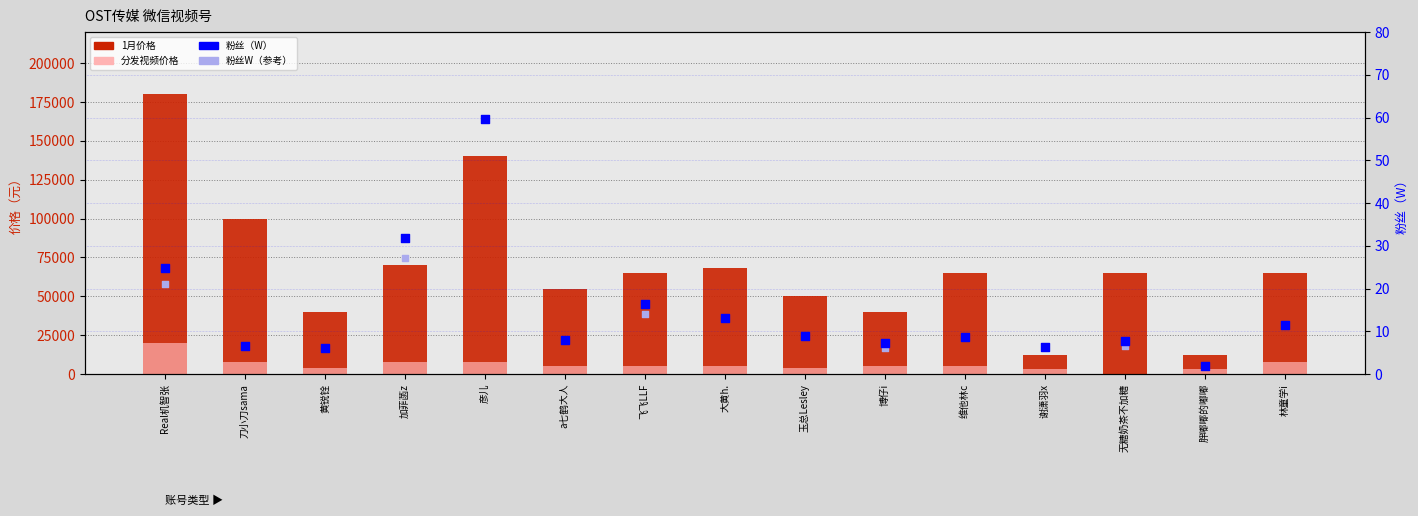

Which series has the largest total across all categories?

1月价格